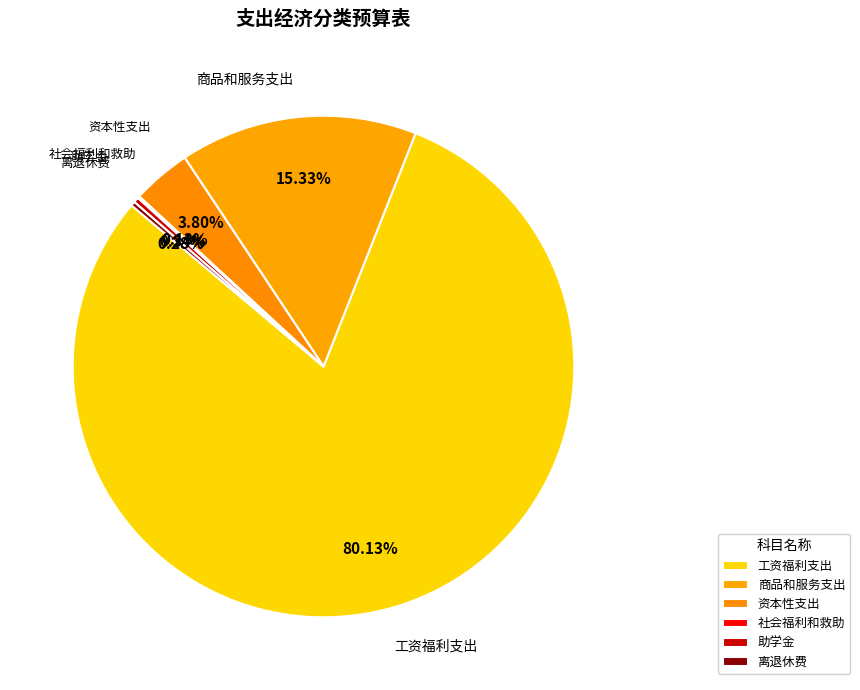

What is the change in value from 资本性支出 to 助学金?

-64.4